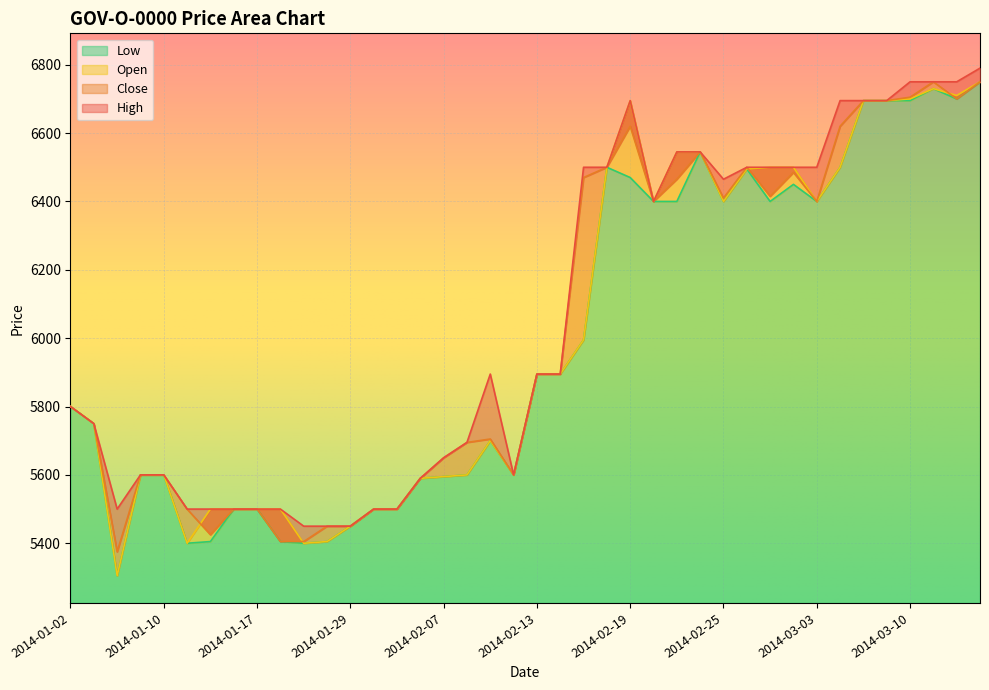

True or false: Low has a value of 5400 at 2014-01-14.

True